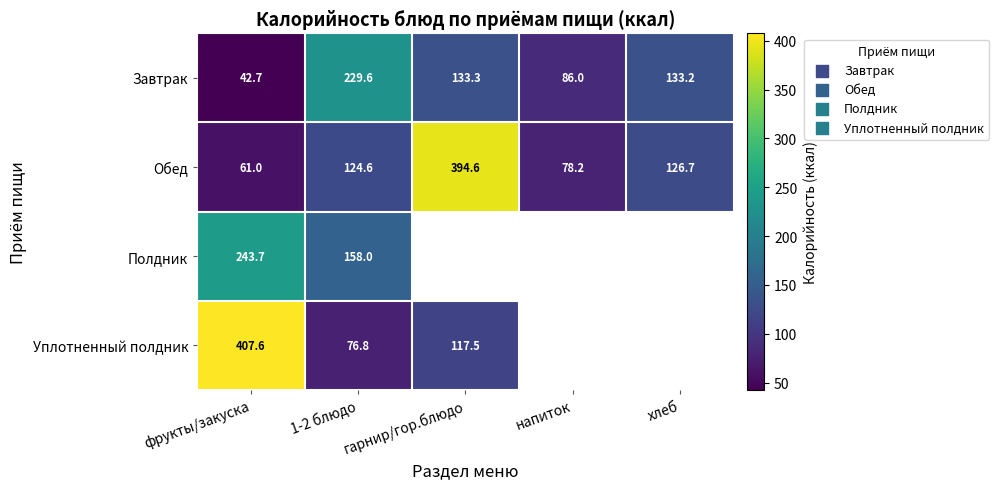

Is it true that Обед equals 78.2 at напиток?

True